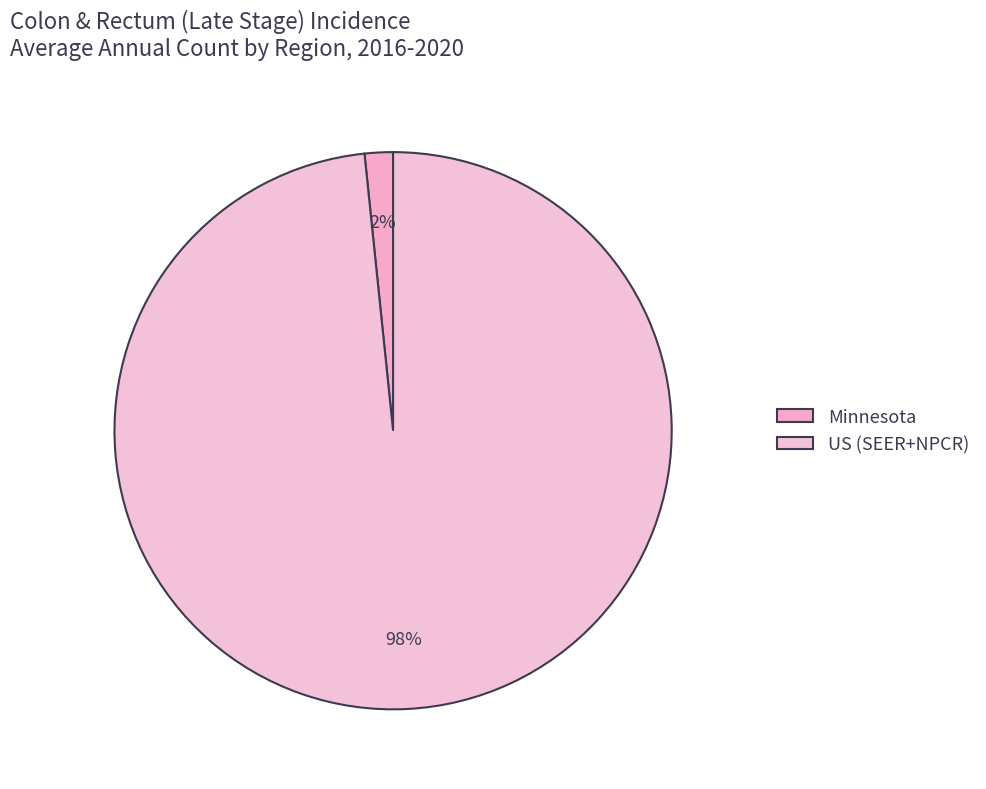

How many segments does this pie chart have?

2